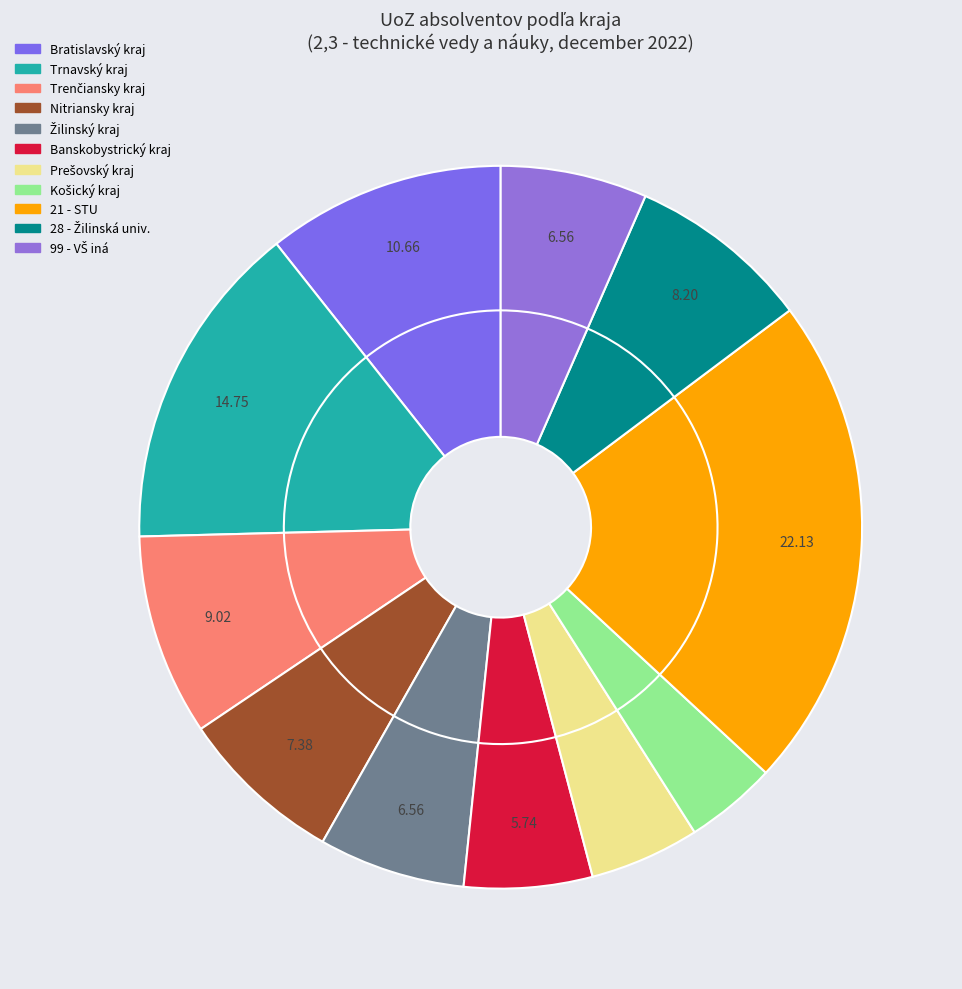

Count the number of slices in the pie.

11